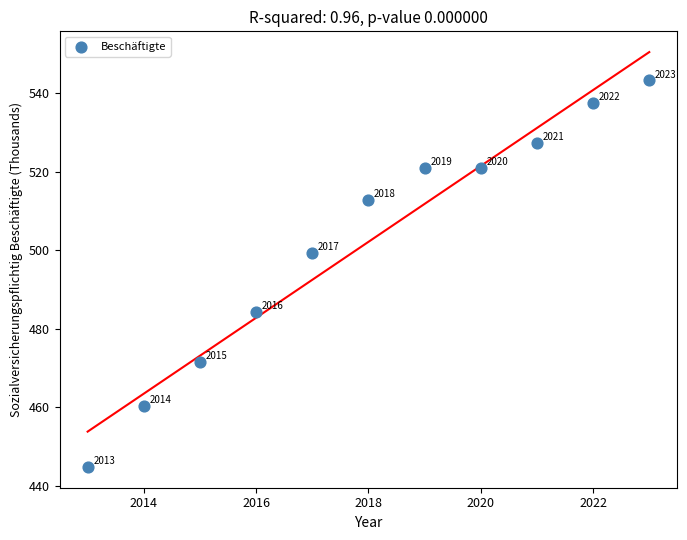

What Y value in the scatter plot is closest to 494?

499.4